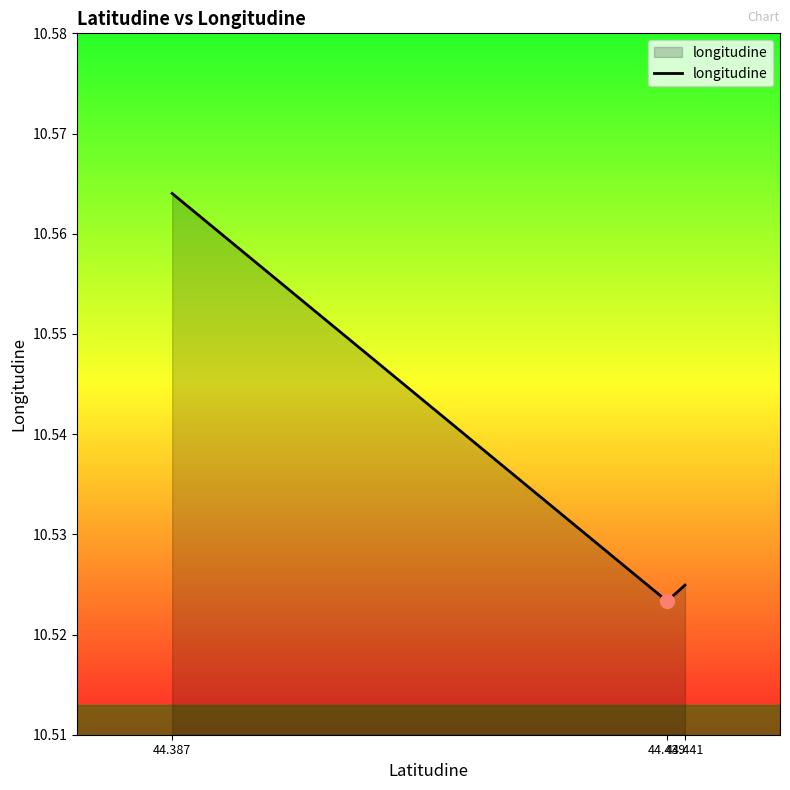

Rank the categories by value from highest to lowest.

44.387, 44.441, 44.439